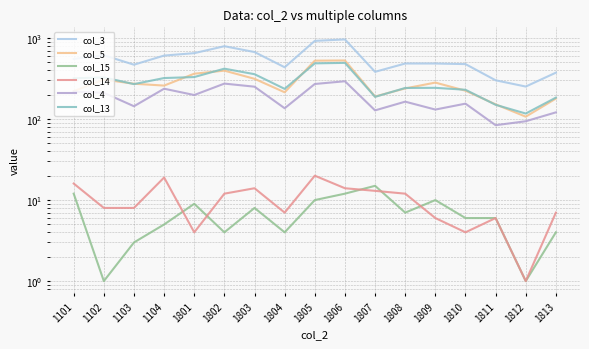

What is the difference between the maximum and second lowest values in the col_5 series?

377